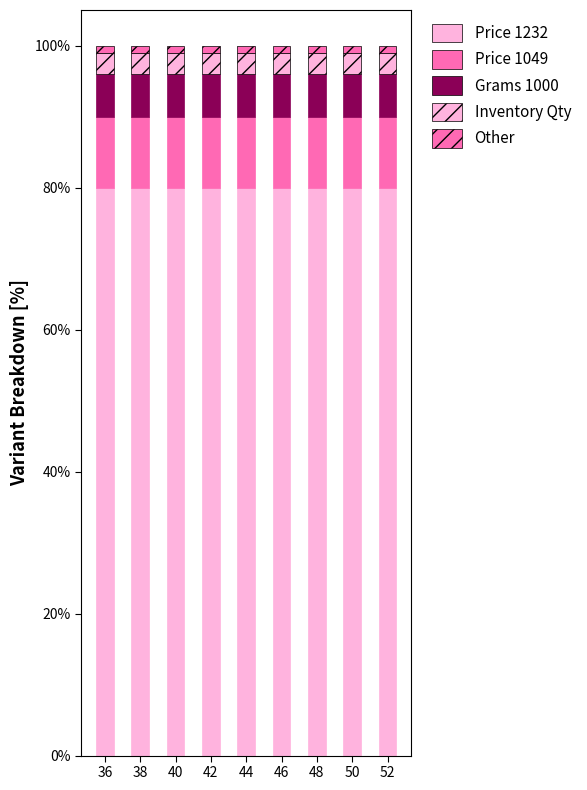

How many categories are shown in the chart?

9